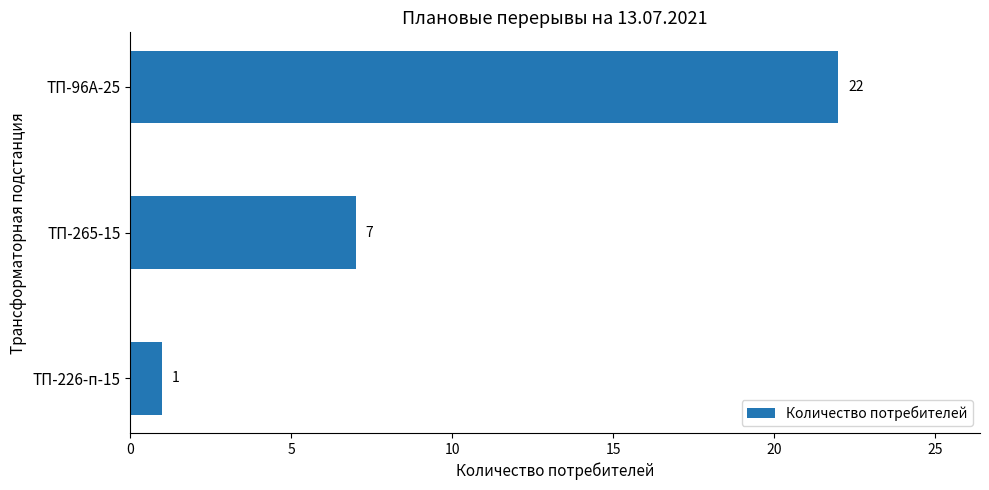

Is it true that the value at ТП-96А-25 is 22?

True